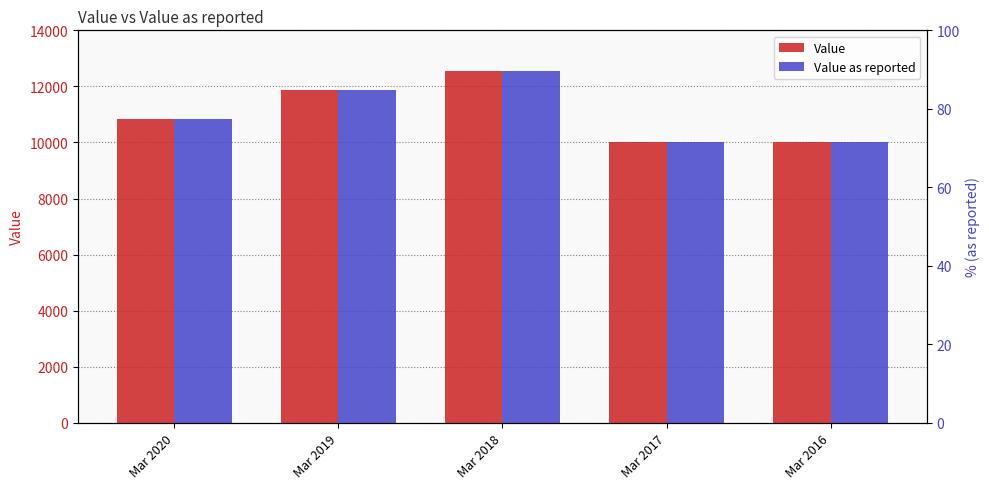

What is the total value across all series at Mar 2019?

23756